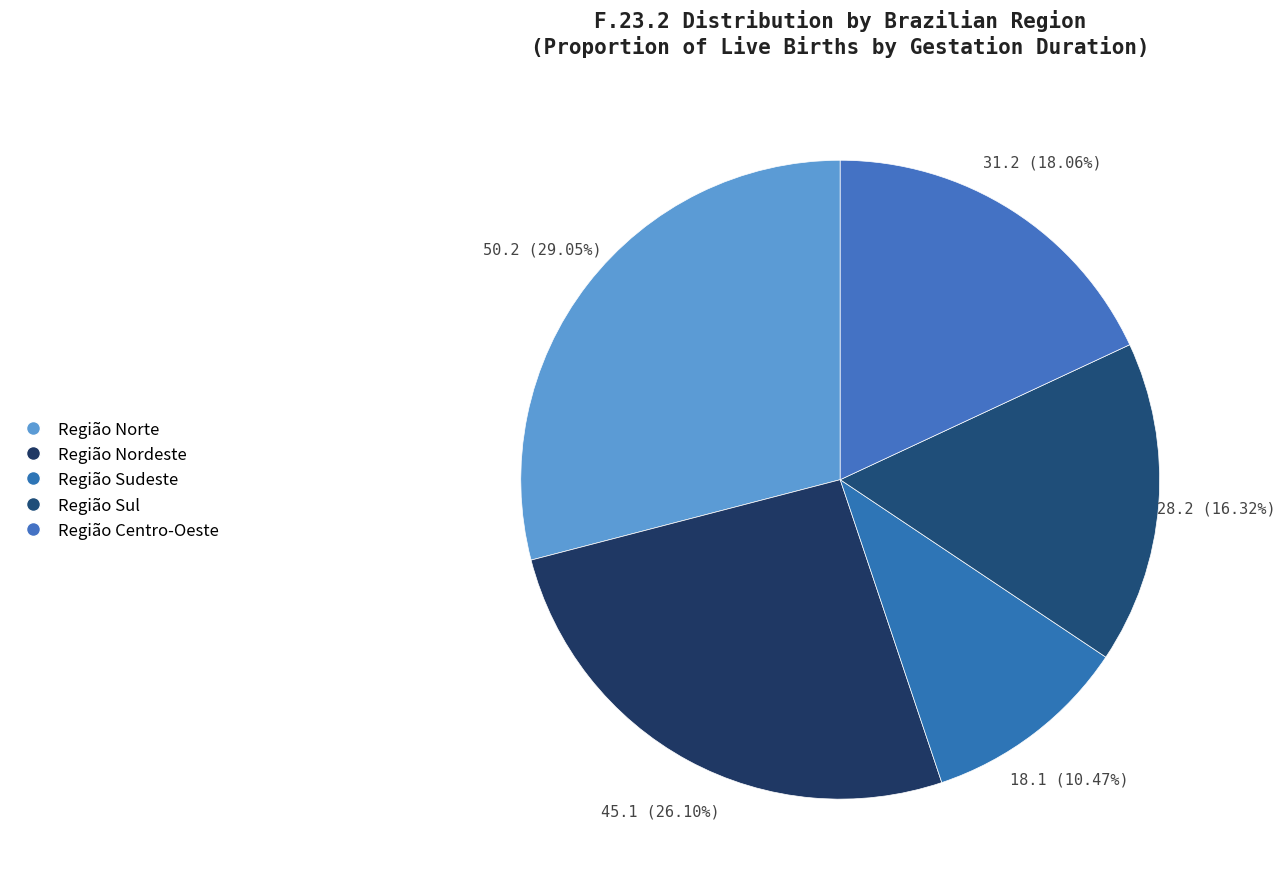

Combined, do Região Centro-Oeste and Região Norte account for over 50%?

No